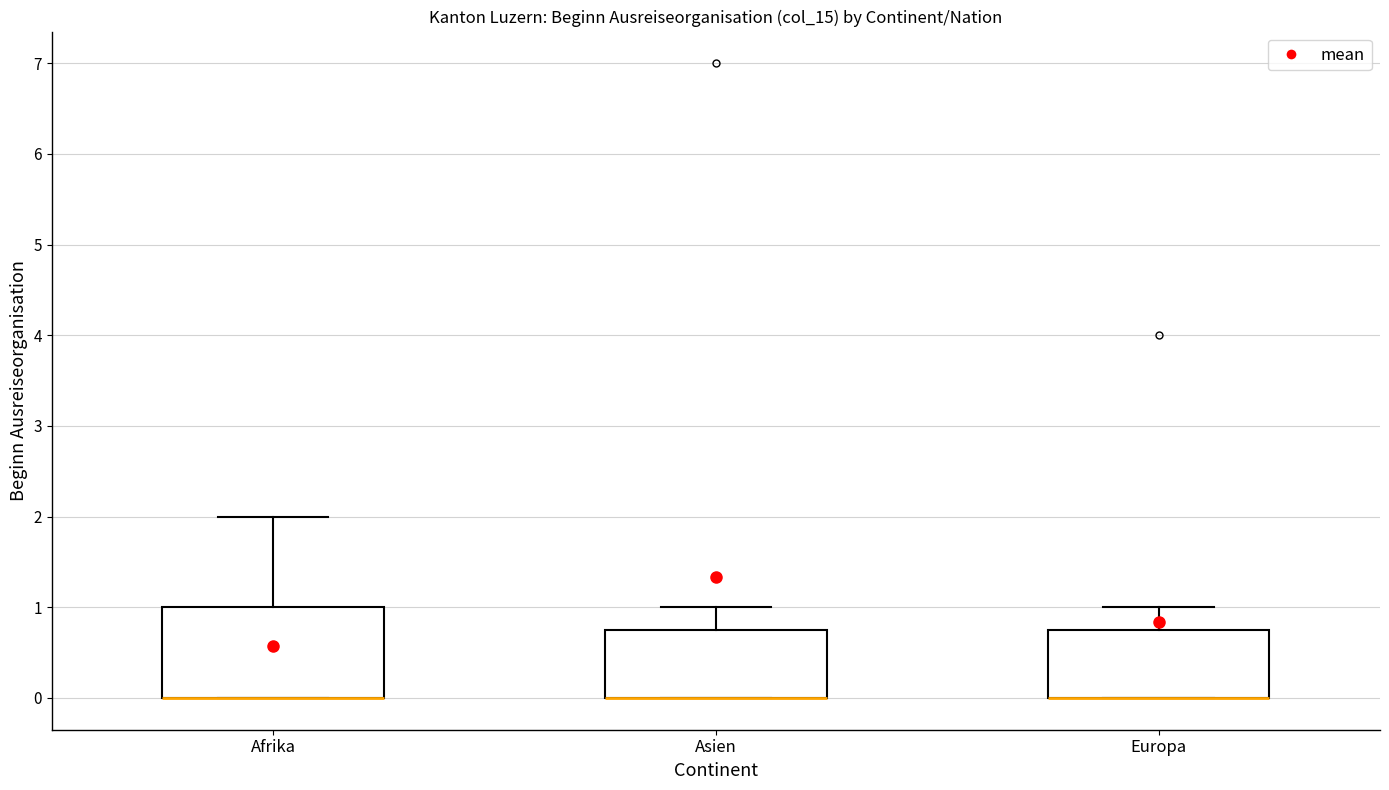

Reading left to right, read every box against the y-axis: the position of its median line, the range the box covers, and the ends of its whiskers. The values are not printed on the chart, so give them approximately, as read against the axis.

Afrika: median 0.0 (drawn on the box's lower edge), box 0.0 to 1.0, whiskers 0.0 to 2.0
Asien: median 0.0 (drawn on the box's lower edge), box 0.0 to 0.8, whiskers 0.0 to 1.0
Europa: median 0.0 (drawn on the box's lower edge), box 0.0 to 0.8, whiskers 0.0 to 1.0